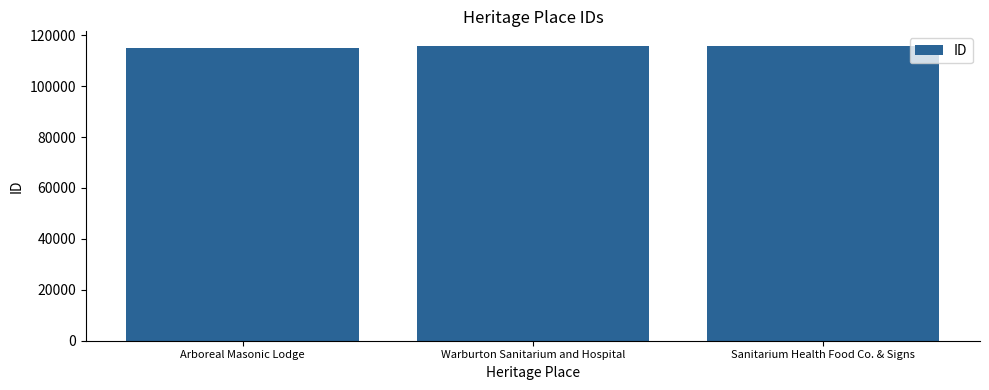

What is the ratio of the value at Warburton Sanitarium and Hospital to the value at Arboreal Masonic Lodge?

1.0